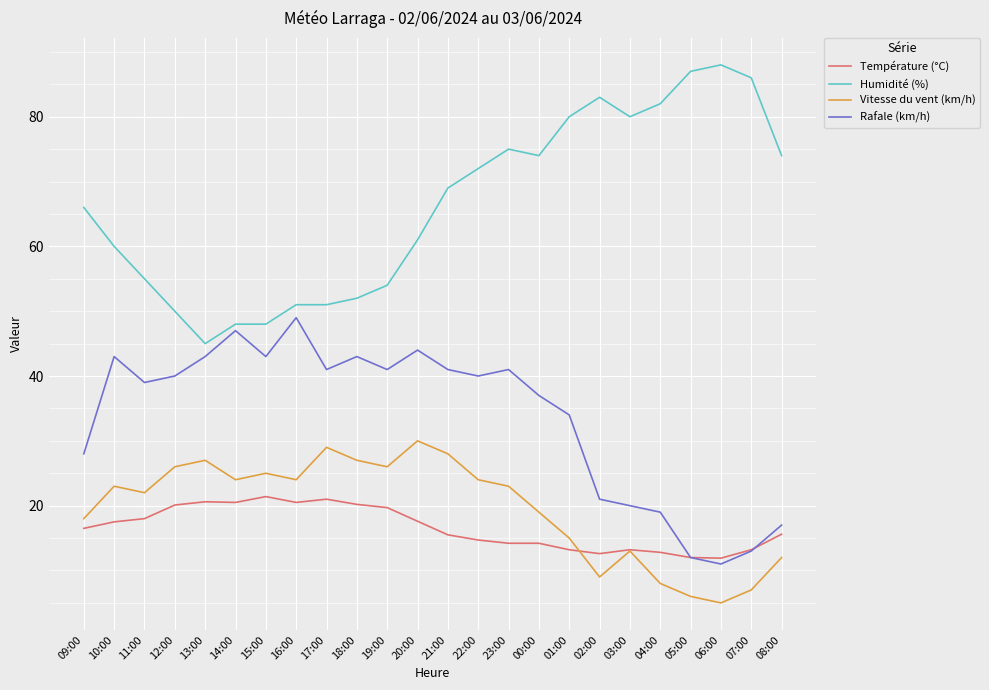

What is the average value of the Rafale (km/h) series?

33.6